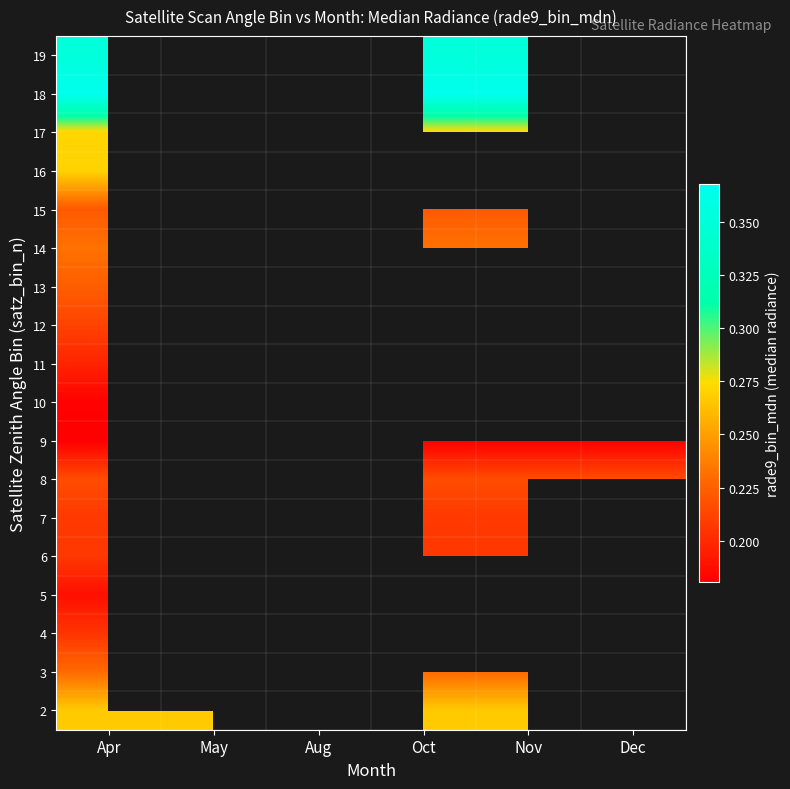

At which label does 12 reach its peak?

Apr